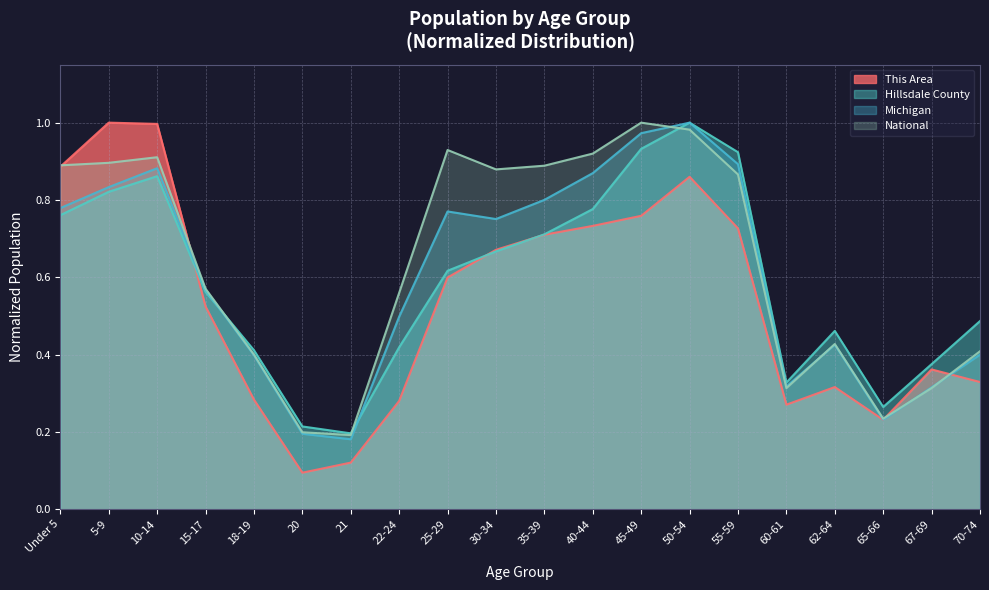

Is it true that Michigan equals 0.1 at 20?

False